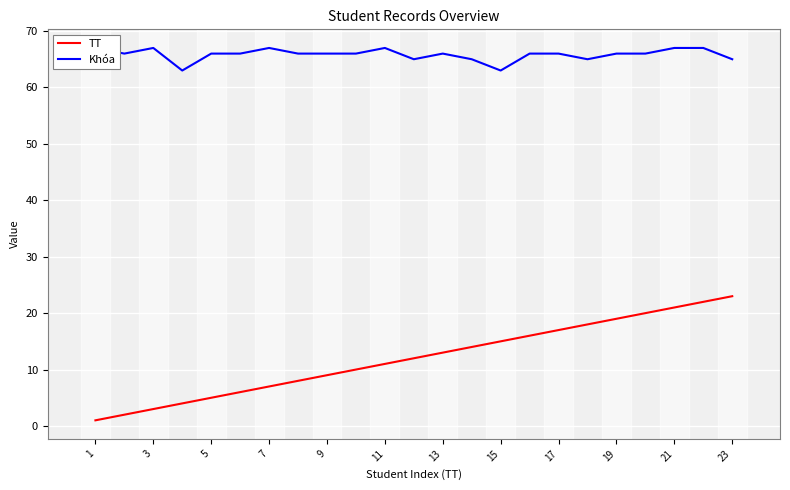

The TT series shows 7 at 7. True or false?

True